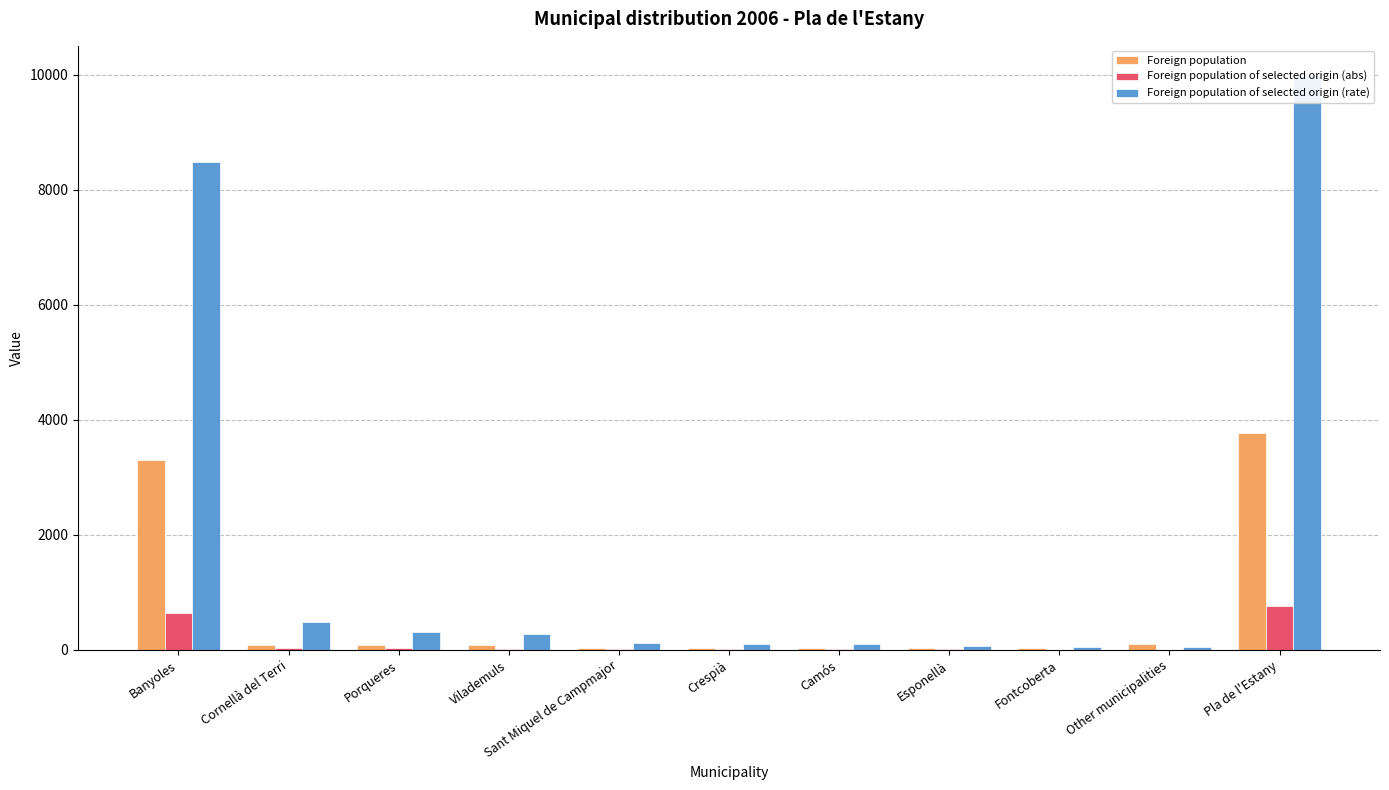

What is the label of the 6th bar from the left?

Crespià